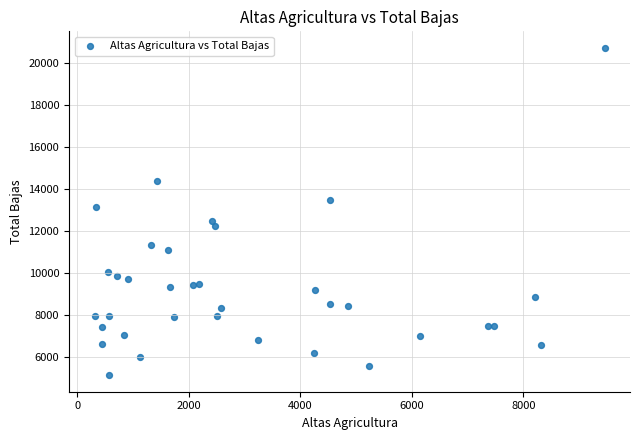

What is the range of Y values (max minus min)?

15598